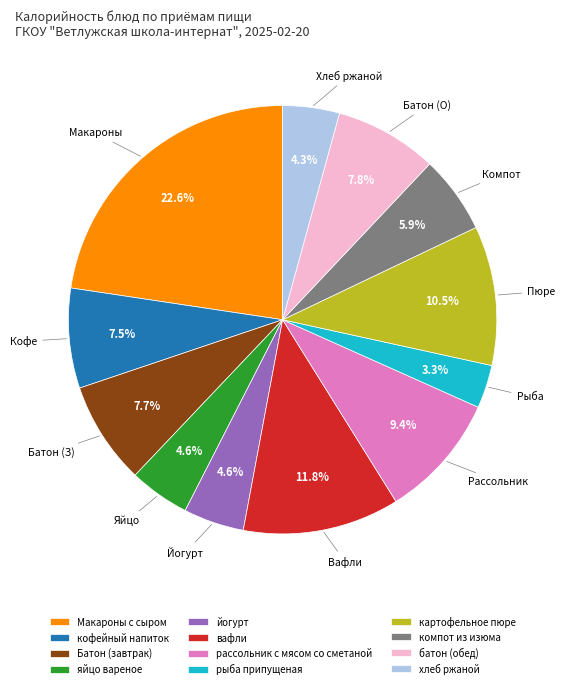

What is the ratio of the value at хлеб ржаной to the value at компот из изюма?

0.7